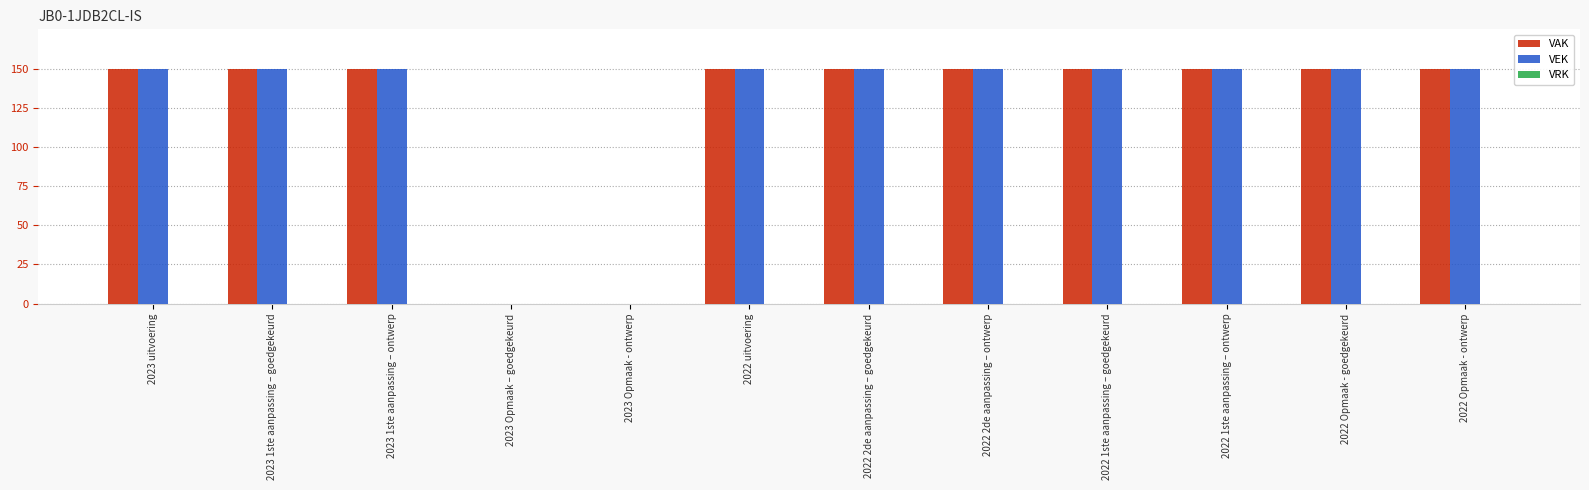

The value of VEK at 2022 Opmaak - ontwerp is 81. True or false?

False